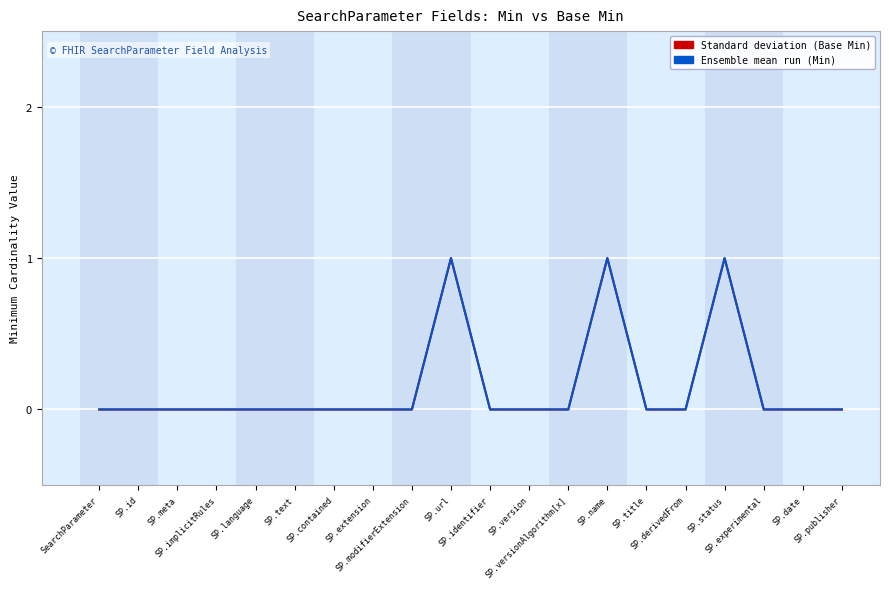

Where is Standard deviation (Base Min) nearest to the value 0?

SearchParameter